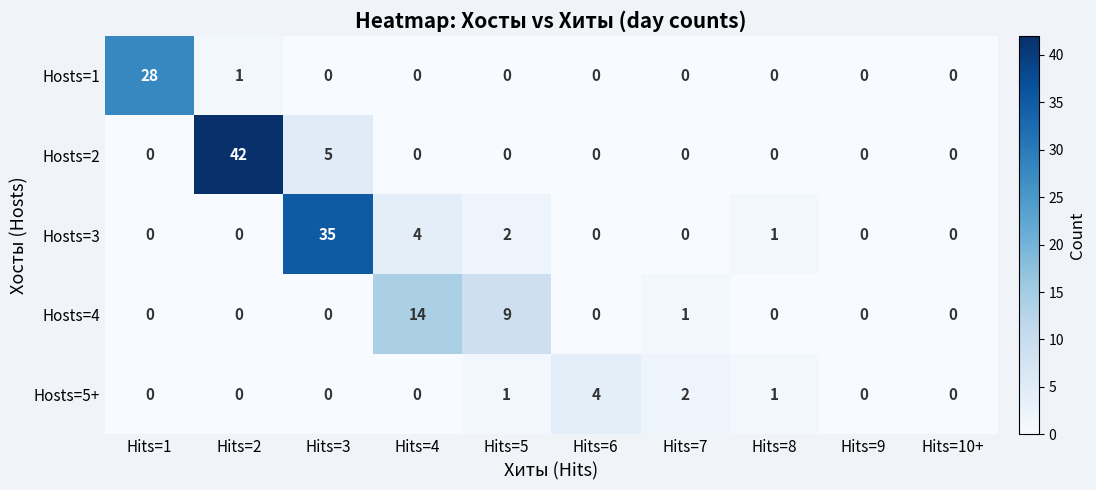

Which label corresponds to the largest value in the chart?

Hits=2